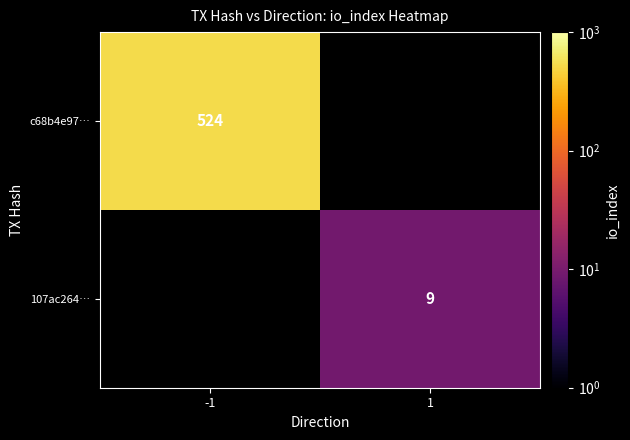

The value of c68b4e97… at -1 is 524. True or false?

True